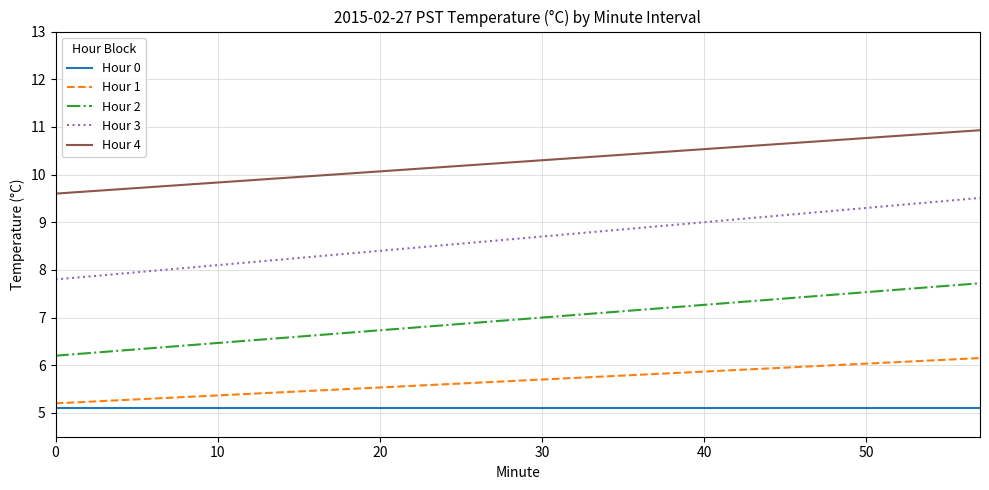

True or false: Hour 3 and Hour 4 cross at least once.

False